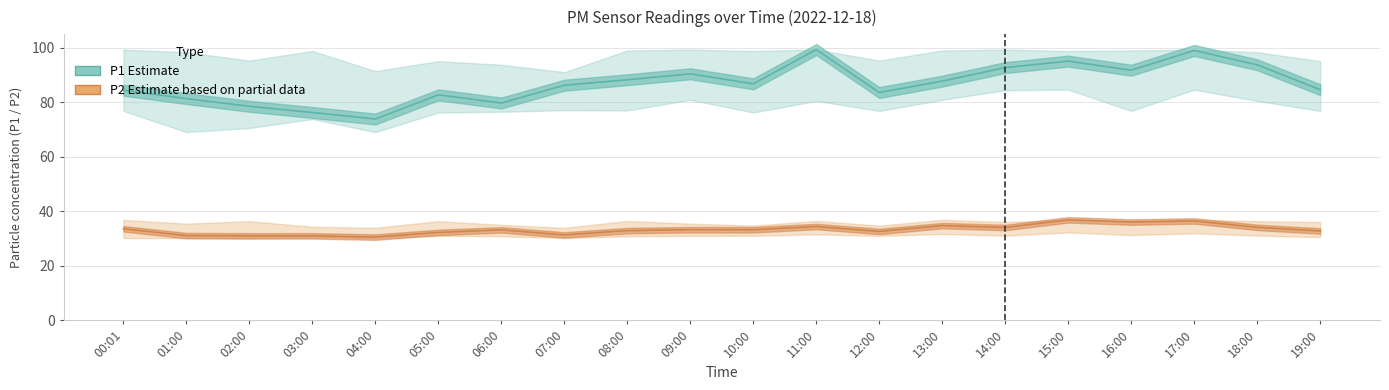

Rank the series by their average value, from highest to lowest.

P1 (Estimate), P2 (Partial data)